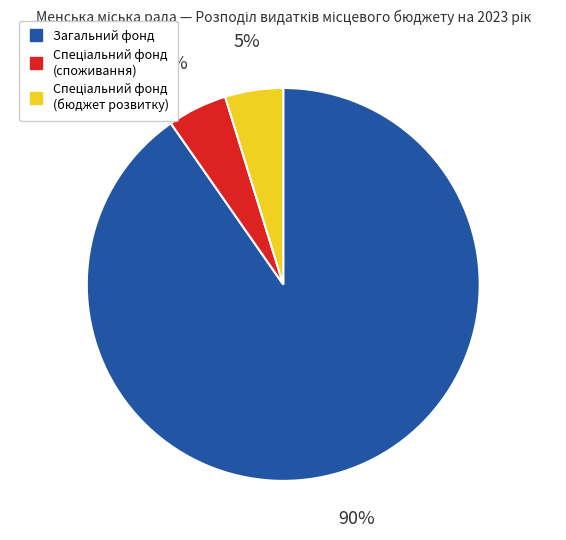

How many slices are in this pie chart?

3